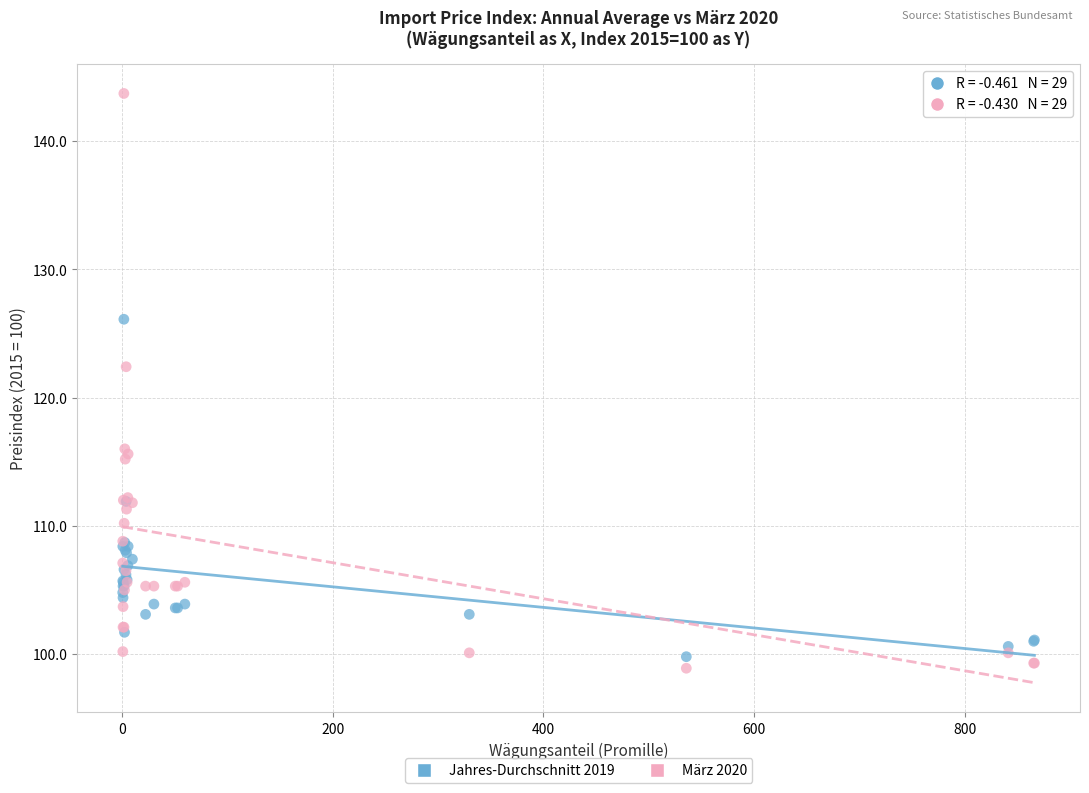

Which series has the largest Y range (max minus min)?

März 2020